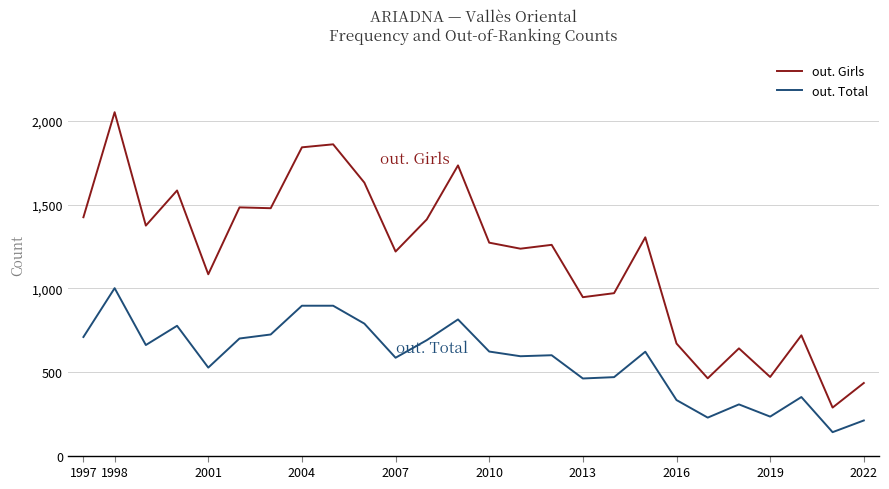

True or false: out. Girls and out. Total cross at least once.

False